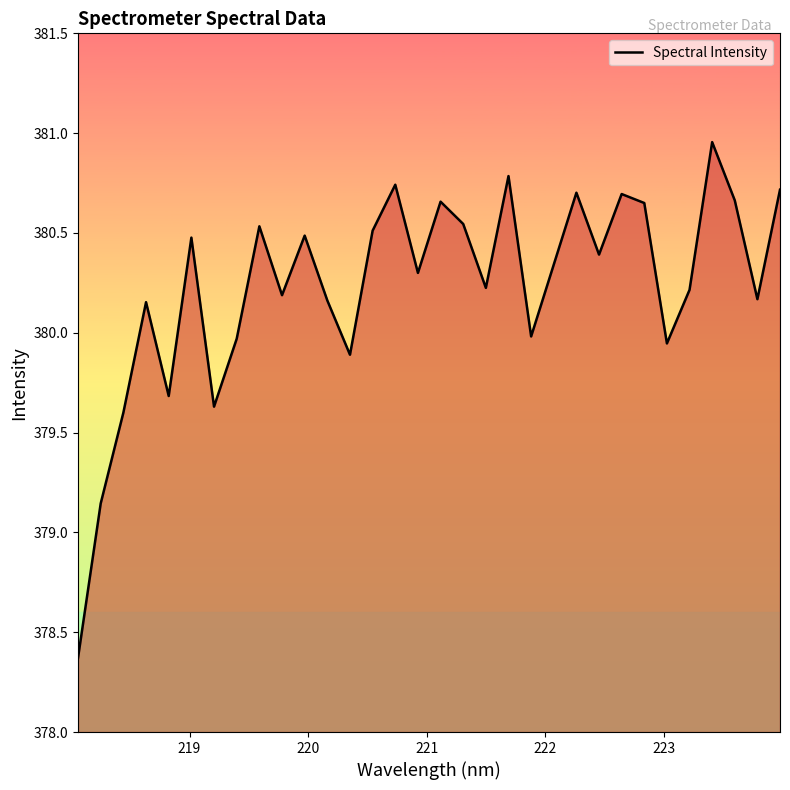

What is the difference between the maximum and minimum values?

2.6